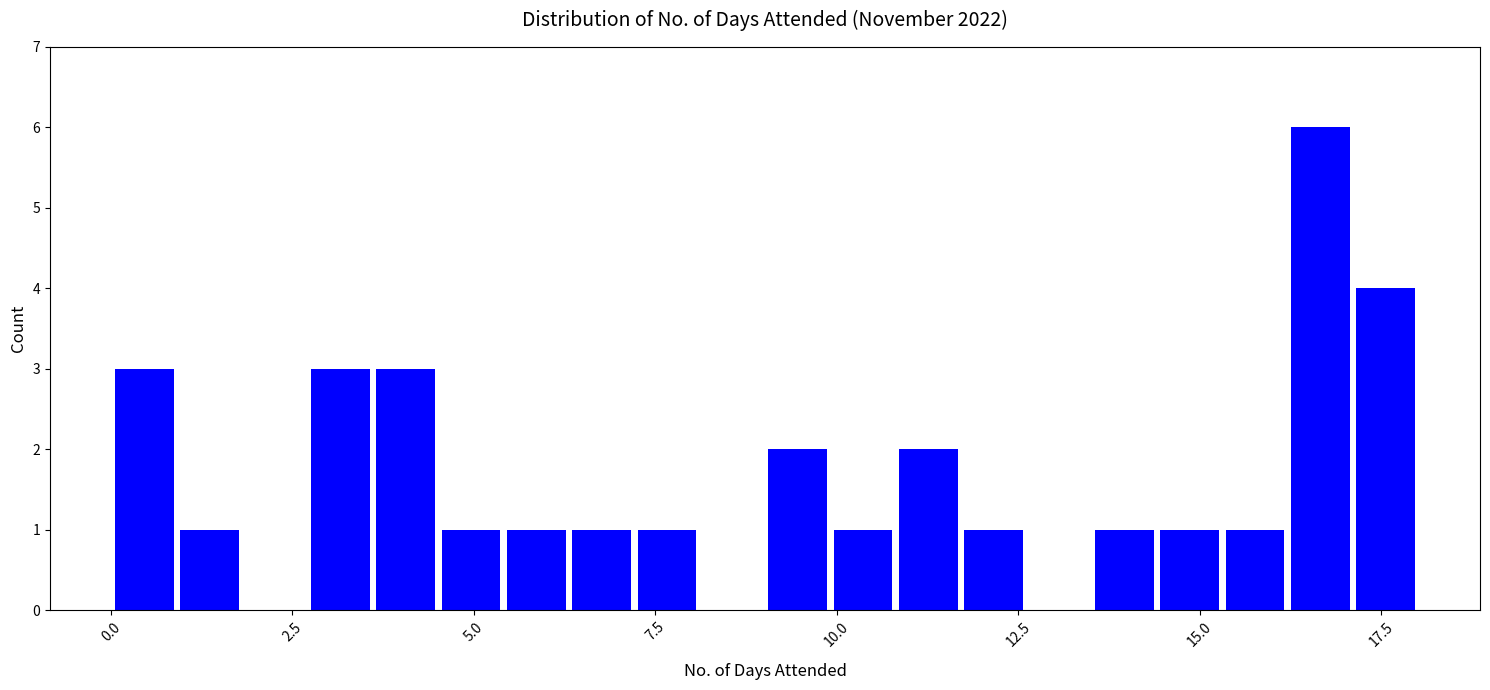

Read against the x-axis, roughly where is the centre of the tallest bar?

16.5